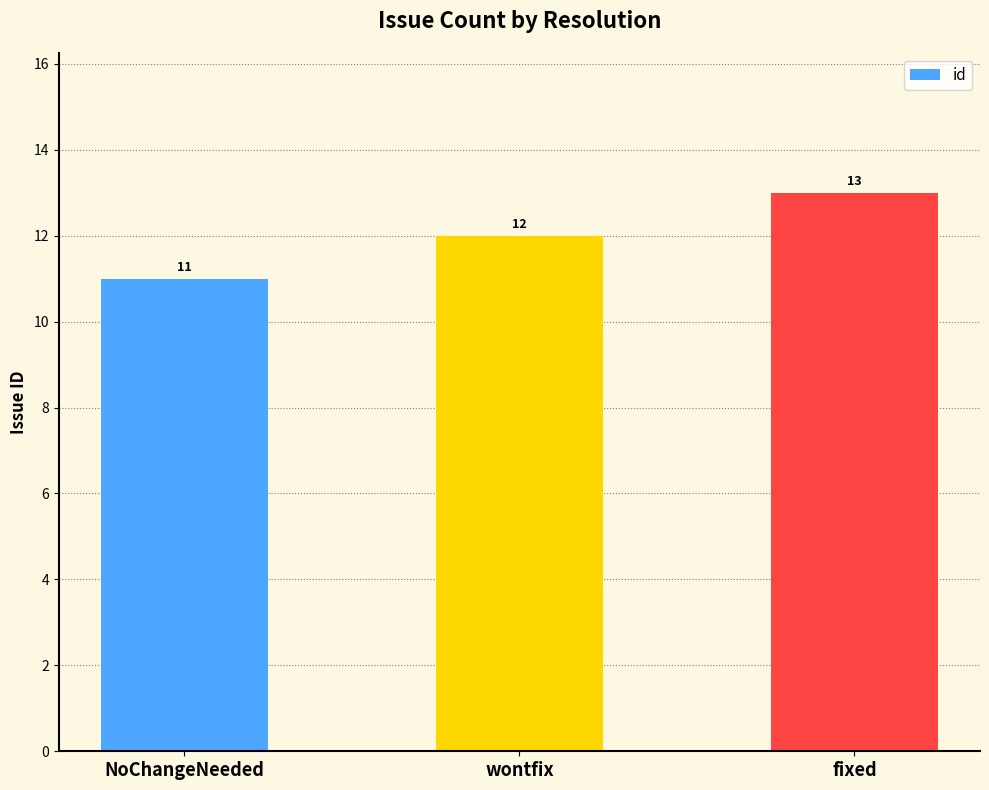

Reading left to right, extract all data points from this chart.

NoChangeNeeded=11	wontfix=12	fixed=13